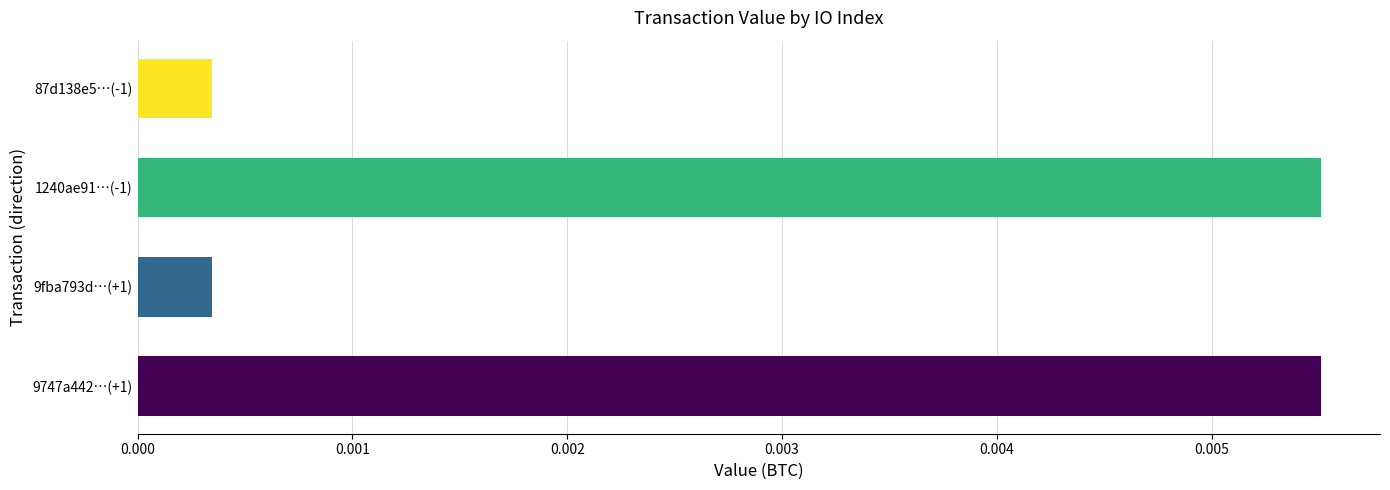

What is the label of the 2nd bar from the bottom?

9fba793d…(+1)